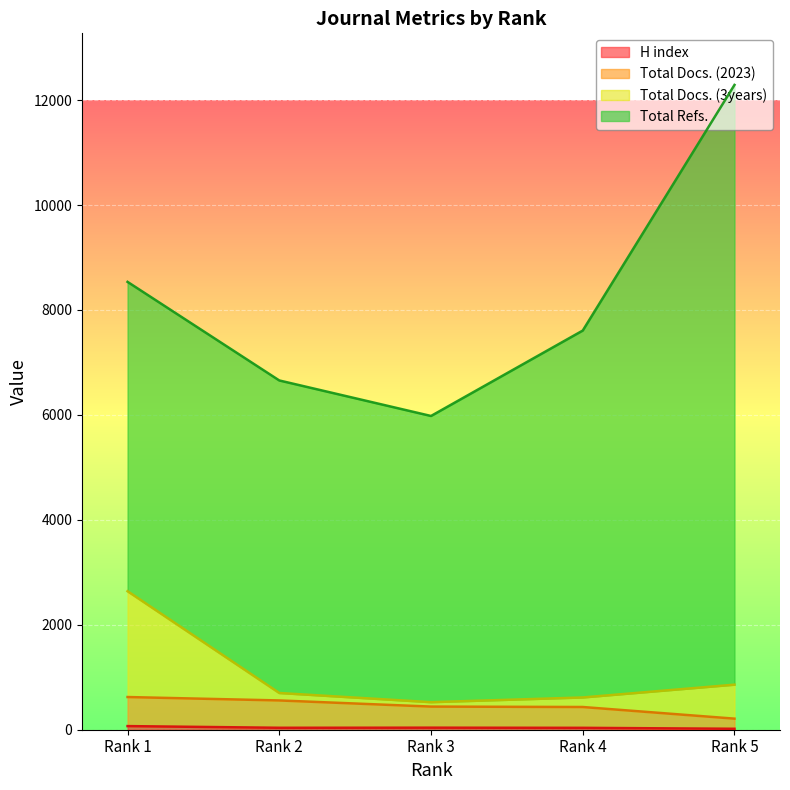

At which label does Total Docs. (2023) first exceed 441?

Rank 1